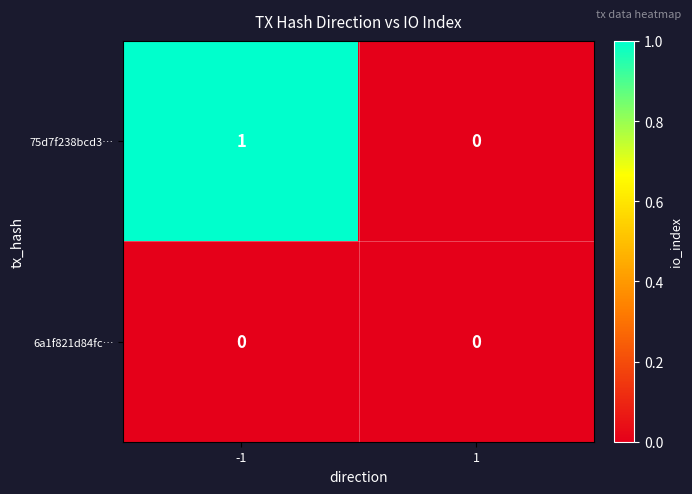

Between -1 and 1, which series saw the biggest shift?

75d7f238bcd3…